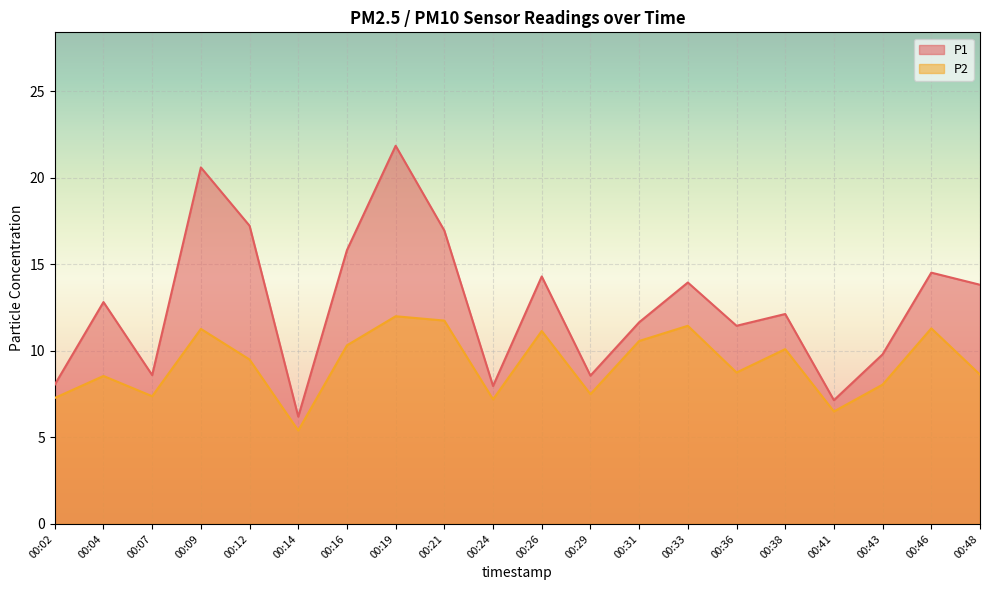

Which has a higher value, 00:31 or 00:09?

00:09